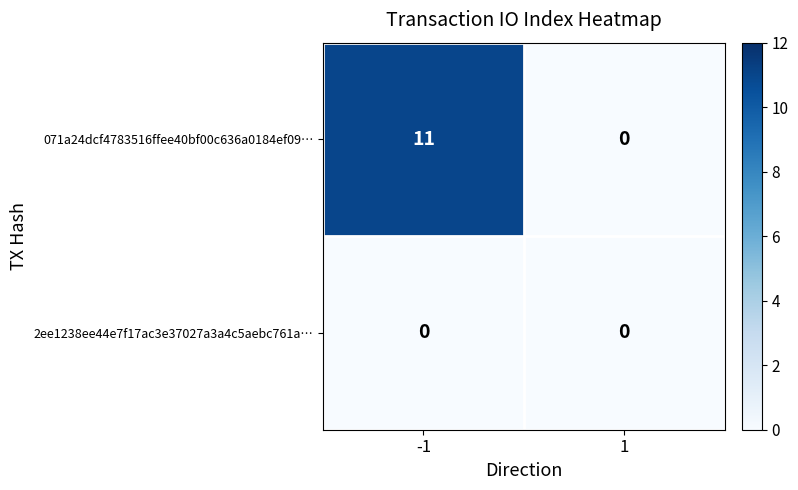

Which series has the largest total across all categories?

071a24dcf4783516ffee40bf00c636a0184ef09…